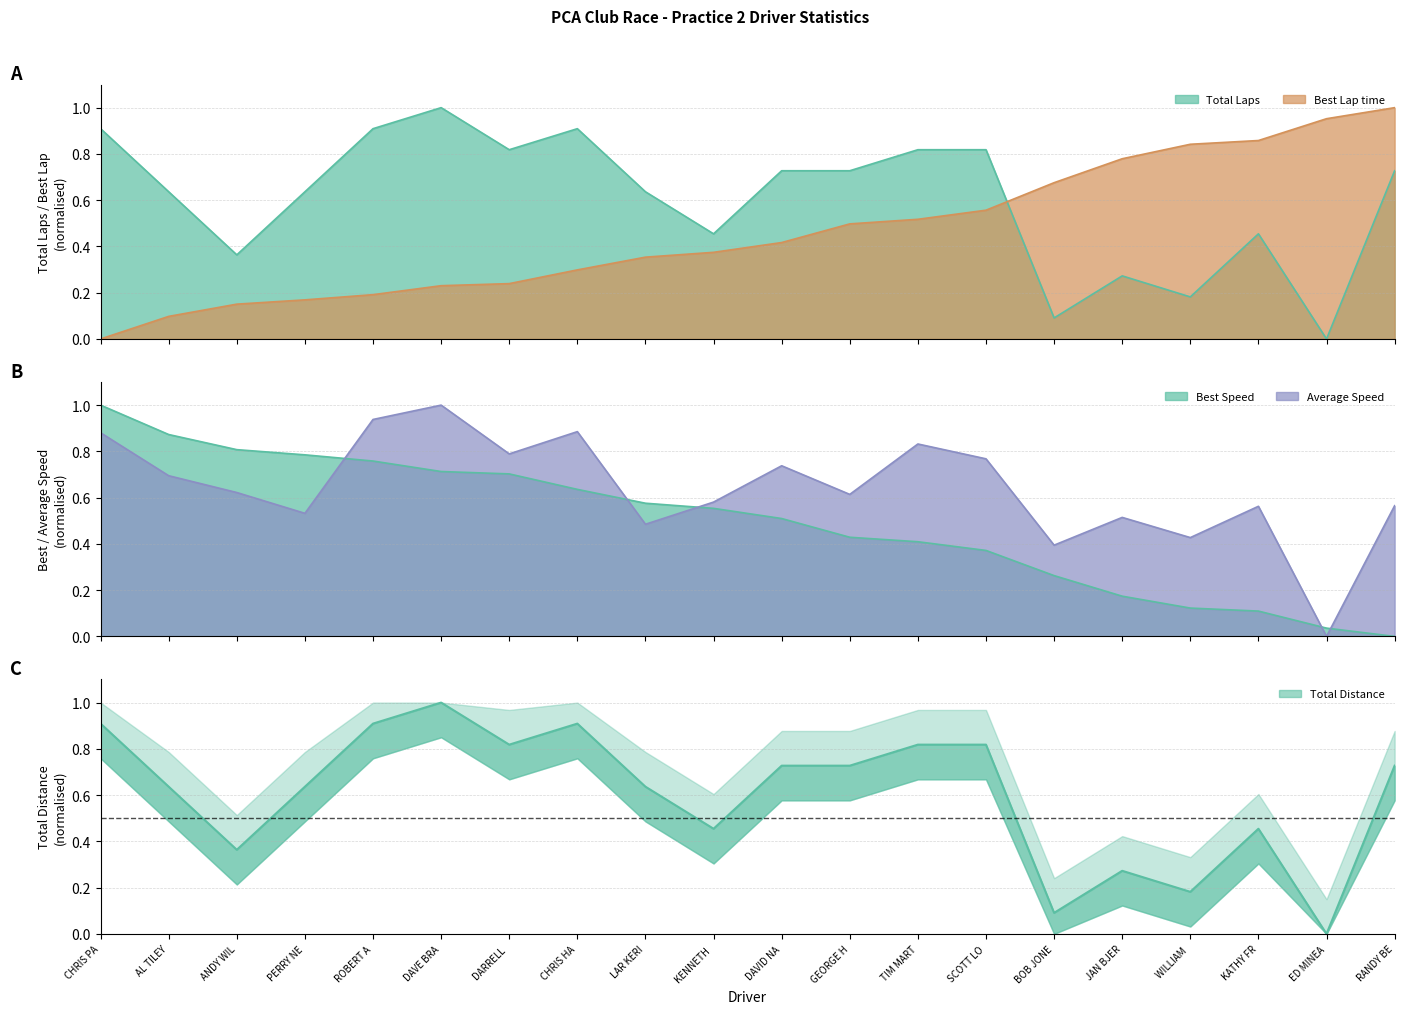

Which series has the largest range (max minus min)?

Total Laps